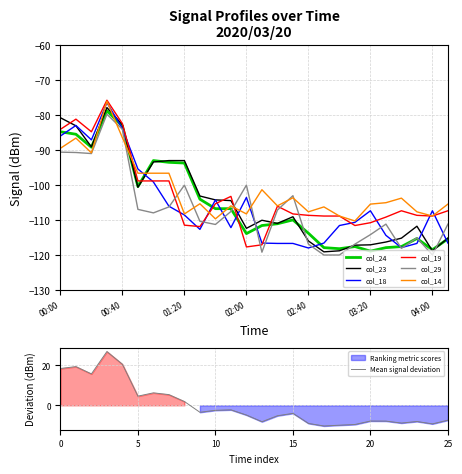

What is the value of the col_29 point at the 4th from the left?

-79.8